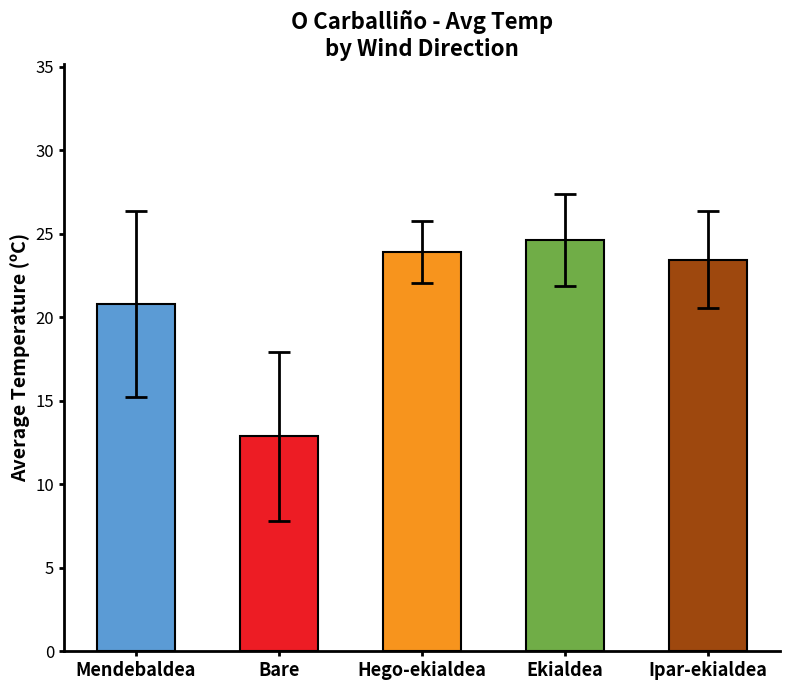

What is the value of the 3rd bar from the left?

23.9